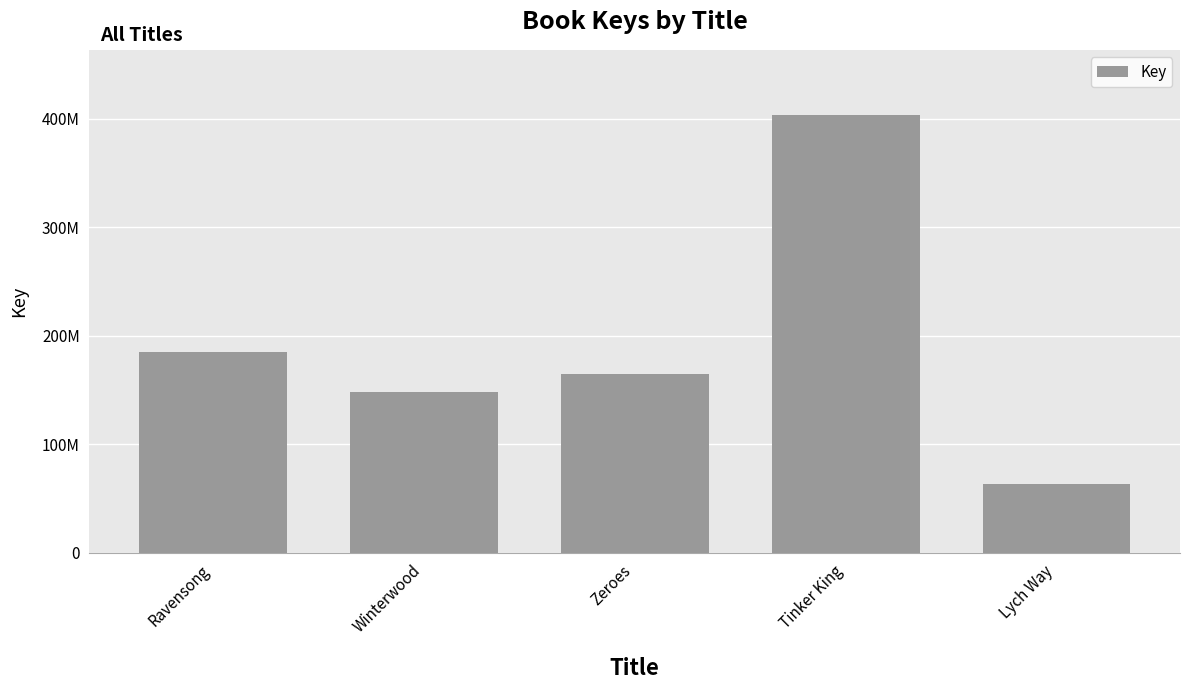

How many distinct data groups are displayed?

1